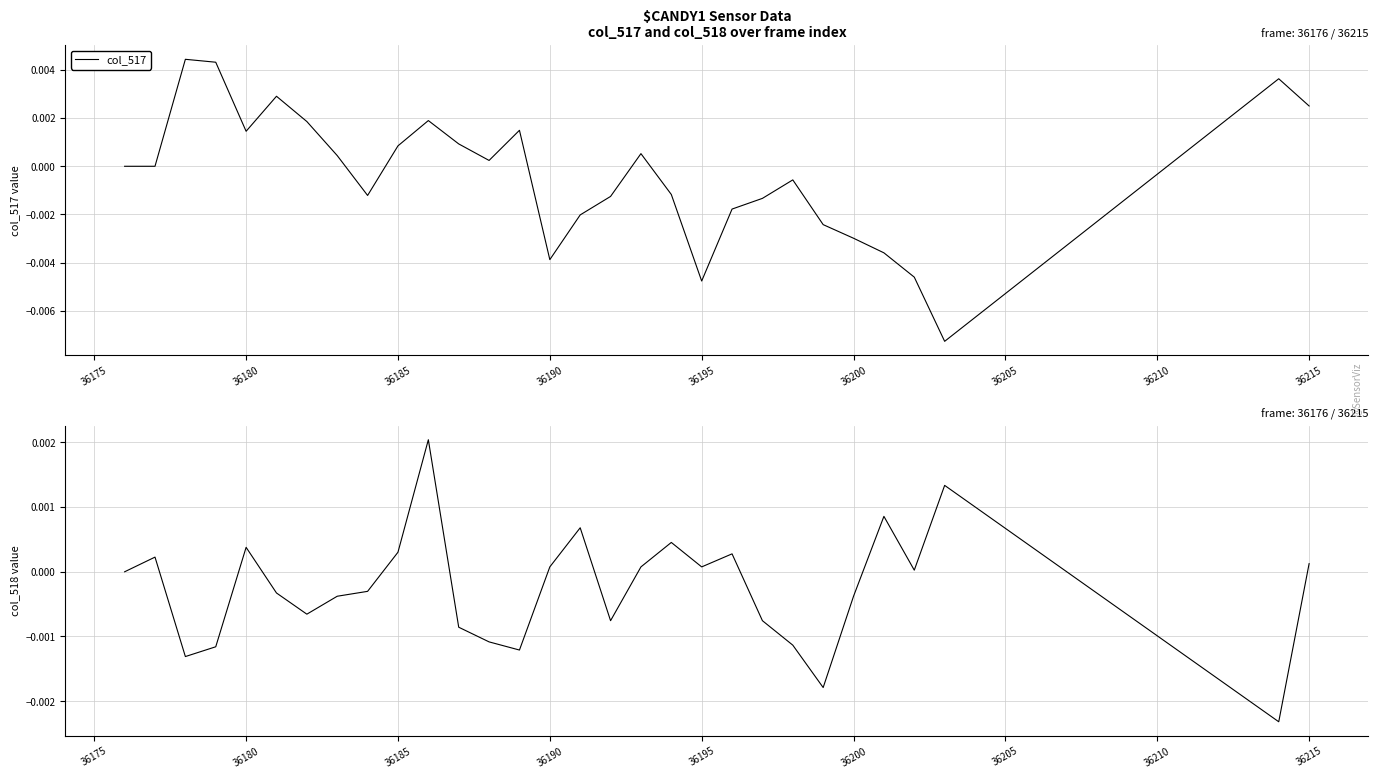

The col_518 series shows 0.0 at 36220. True or false?

False